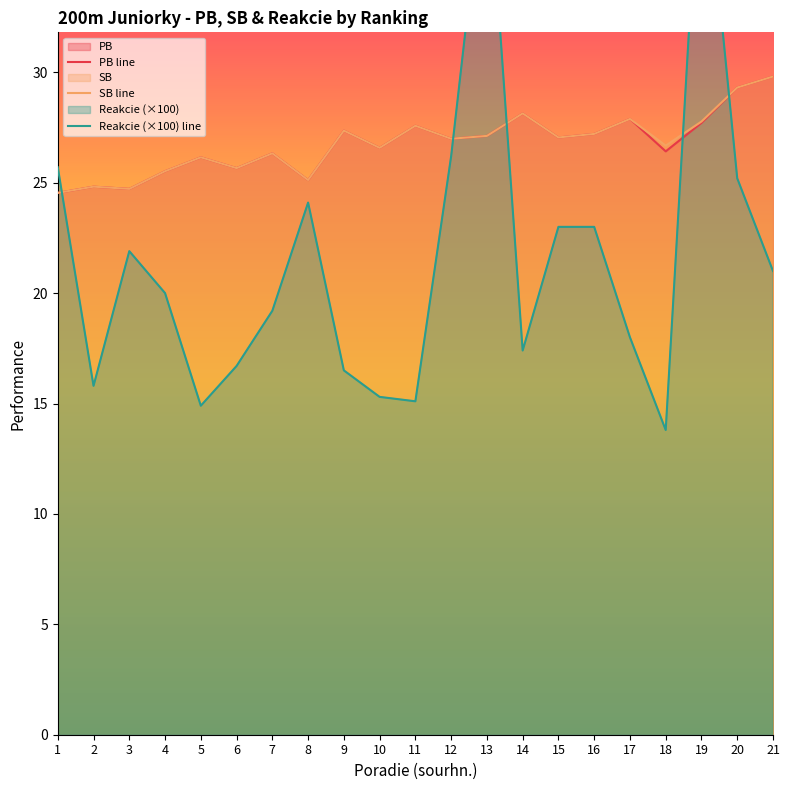

What is the difference between the maximum and minimum values in the SB line series?

5.3